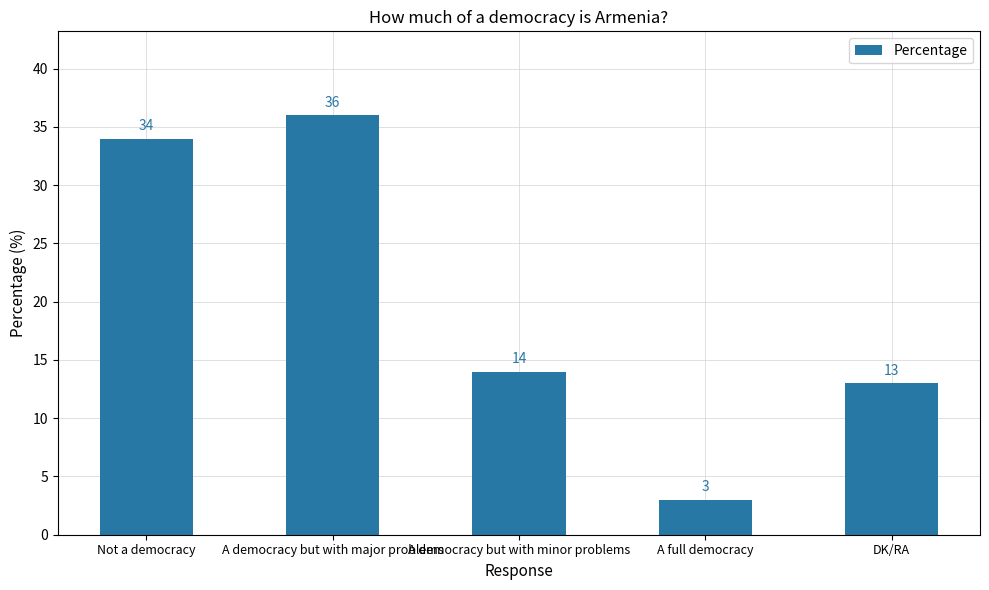

List the labels in order of value, smallest first.

A full democracy, DK/RA, A democracy but with minor problems, Not a democracy, A democracy but with major problems